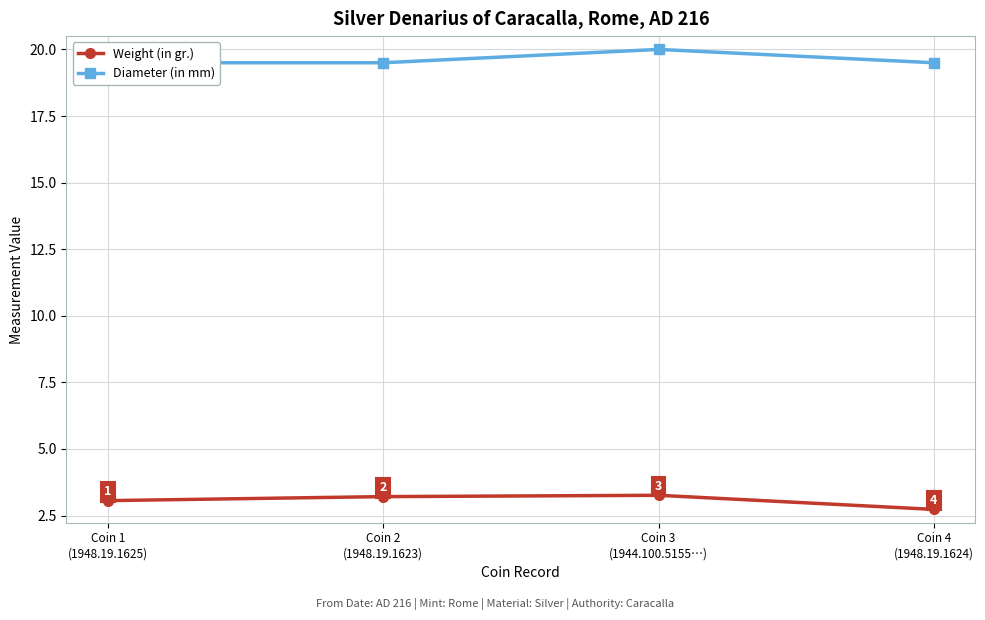

True or false: Diameter (in mm) and Weight (in gr.) intersect in this chart.

False